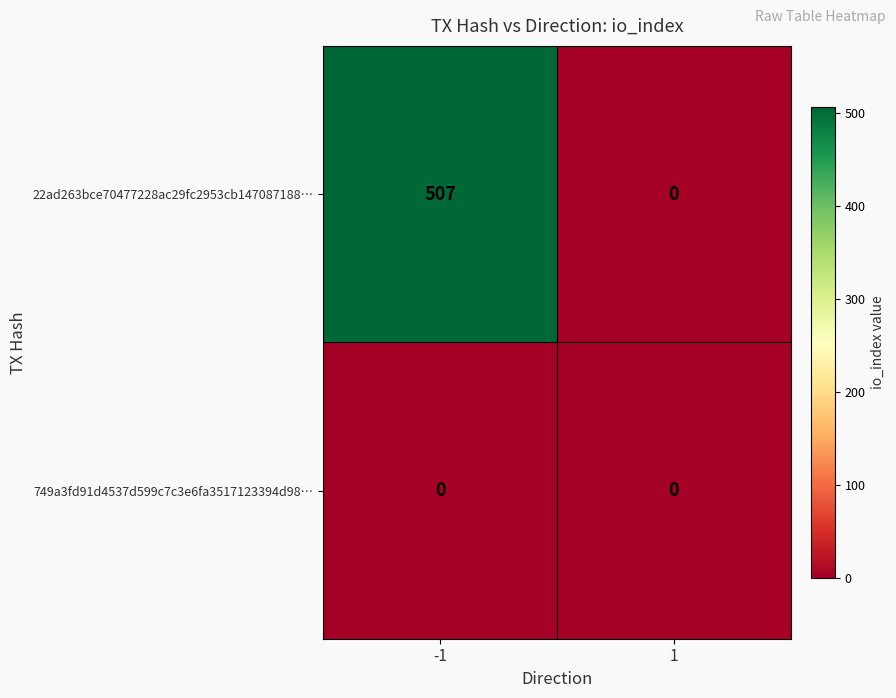

Reading left to right, what are all the values shown in this chart?

22ad263bce70477228ac29fc2953cb147087188…: -1=507	1=0
749a3fd91d4537d599c7c3e6fa3517123394d98…: -1=0	1=0